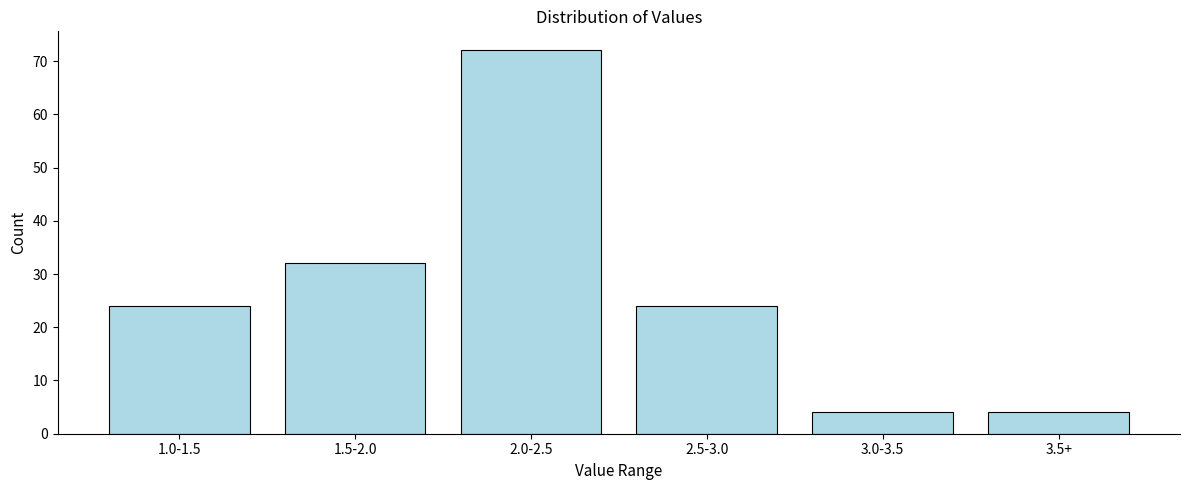

Reading left to right, extract all data points from this chart.

24	32	72	24	4	4